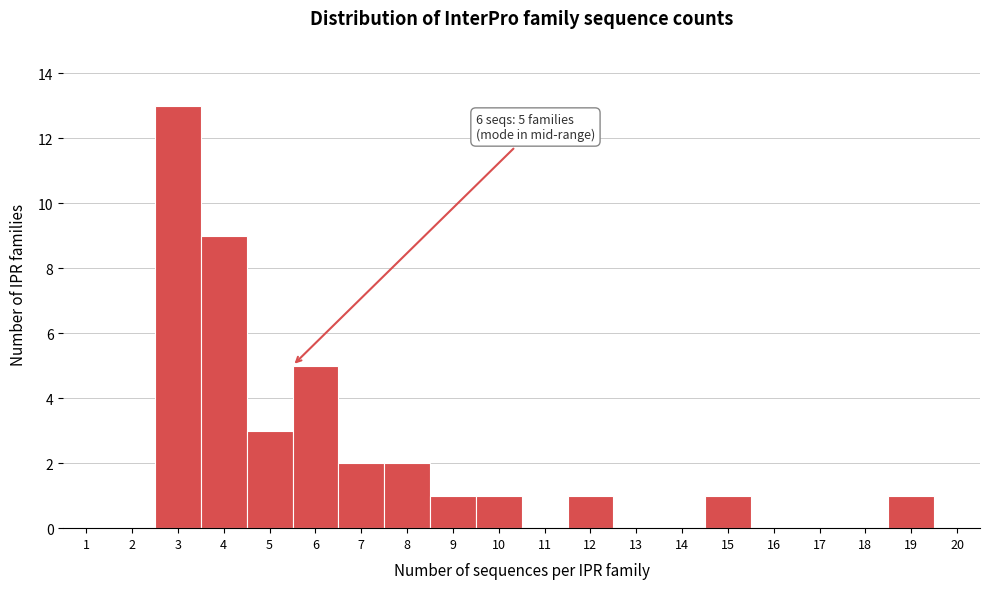

Reading right to left, list all the values displayed in this chart.

20=0	19=1	18=0	17=0	16=0	15=1	14=0	13=0	12=1	11=0	10=1	9=1	8=2	7=2	6=5	5=3	4=9	3=13	2=0	1=0